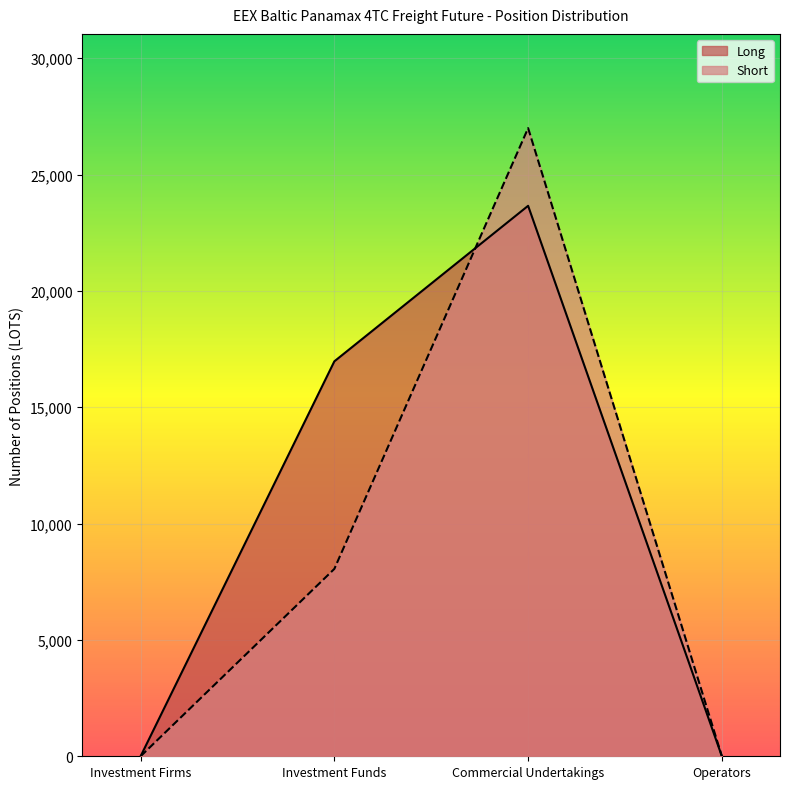

Reading left to right, extract all data points from this chart.

Long: Investment Firms=0.0	Investment Funds=16974.3	Commercial Undertakings=23658.2	Operators=0.0
Short: Investment Firms=0.0	Investment Funds=8053.7	Commercial Undertakings=26997.5	Operators=0.0